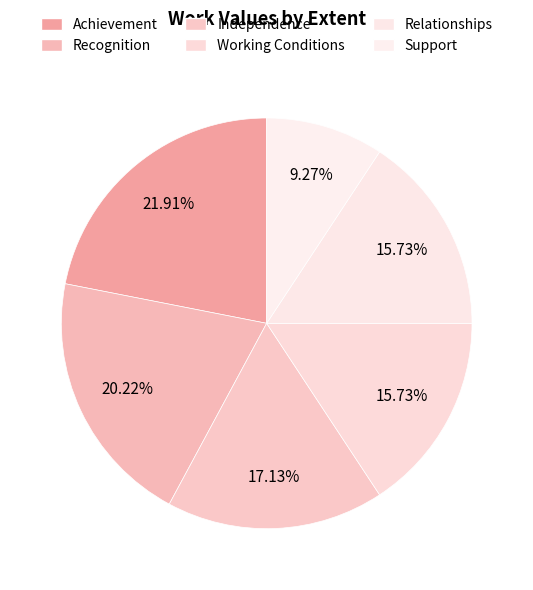

What percentage do Working Conditions and Achievement together represent?

37.6%